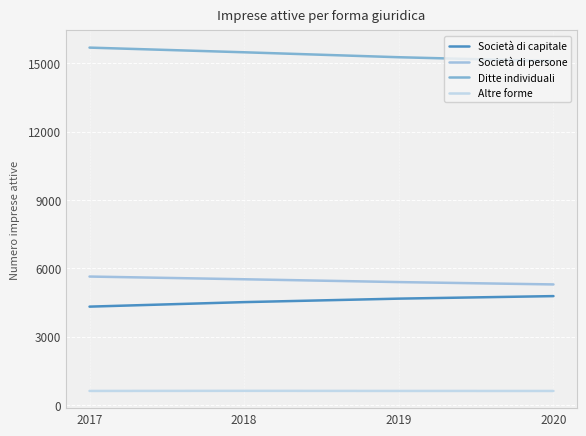

How many series are shown in this chart?

4